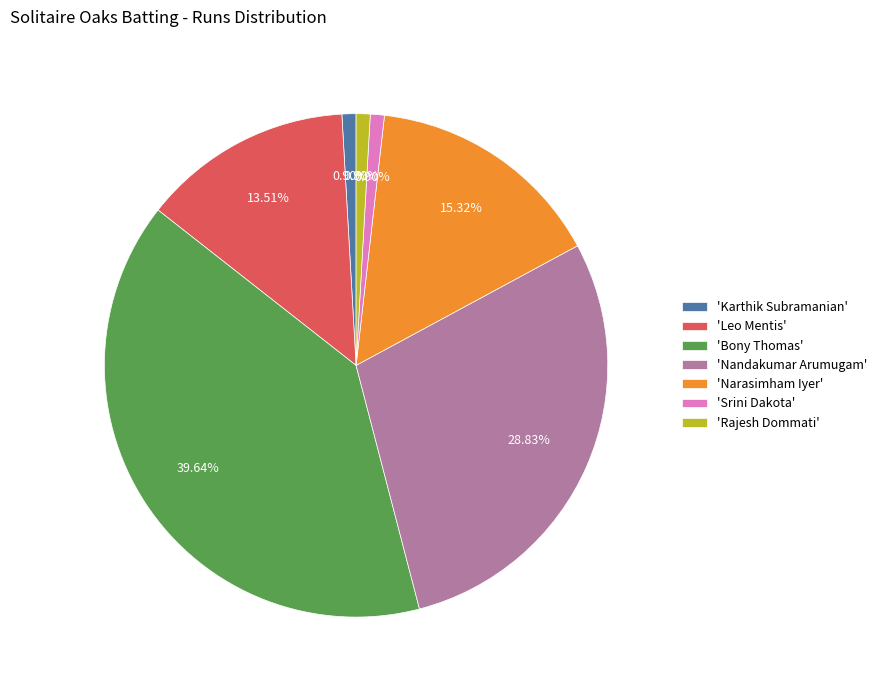

To the nearest percent, what is the average slice percentage?

14%